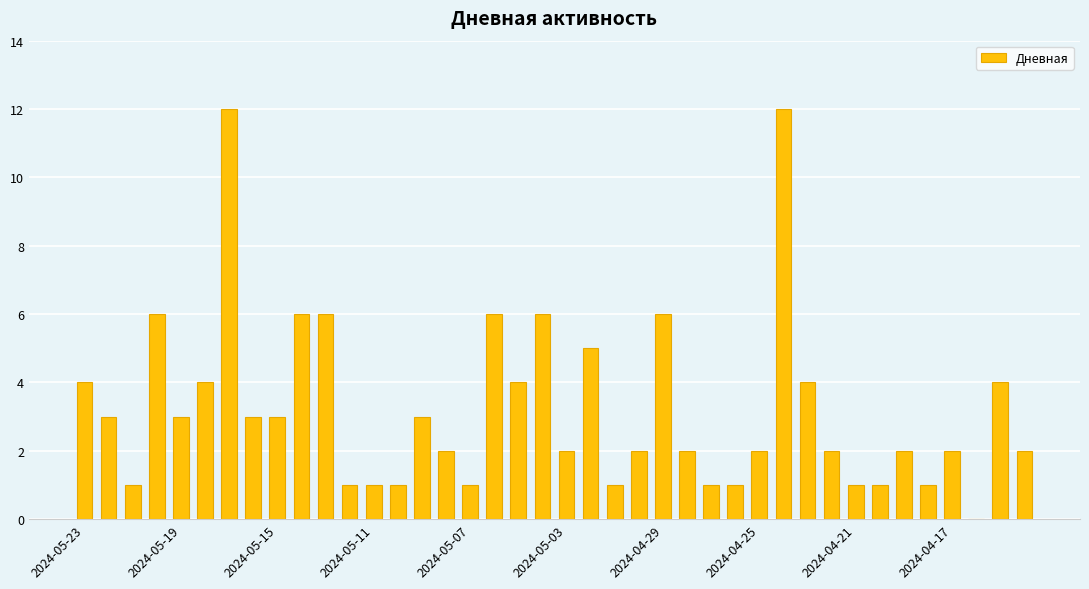

What is the maximum value shown in the chart?

12